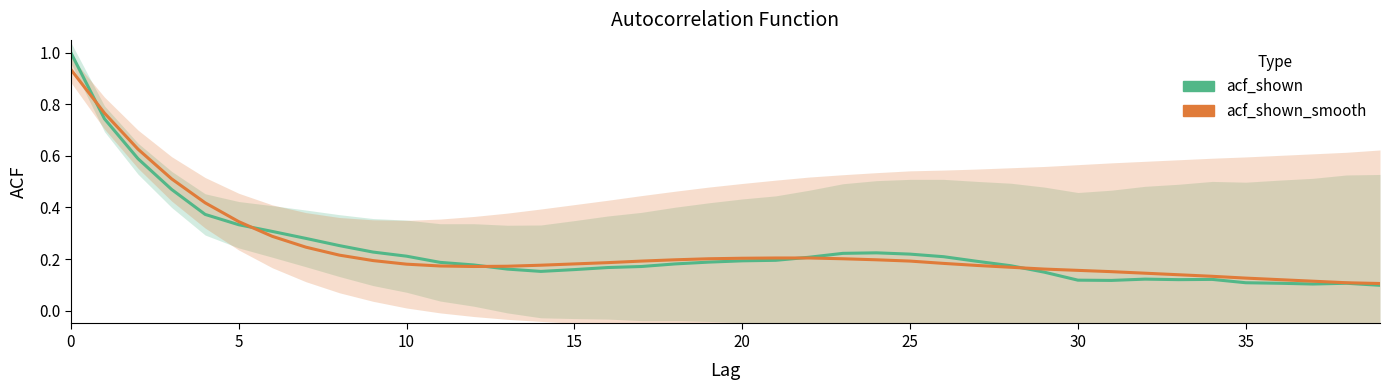

True or false: acf_shown has more than 1 interior local peaks.

True